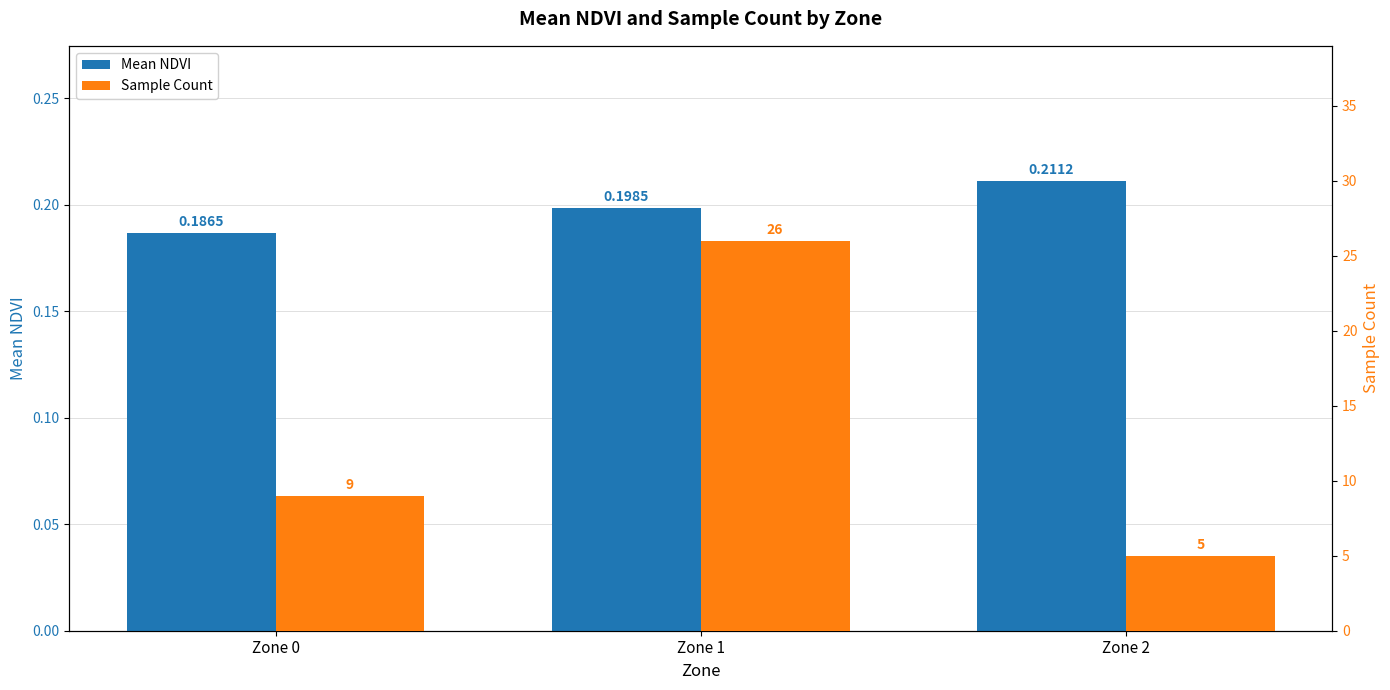

True or false: Mean NDVI has a value of 0.3 at Zone 2.

False